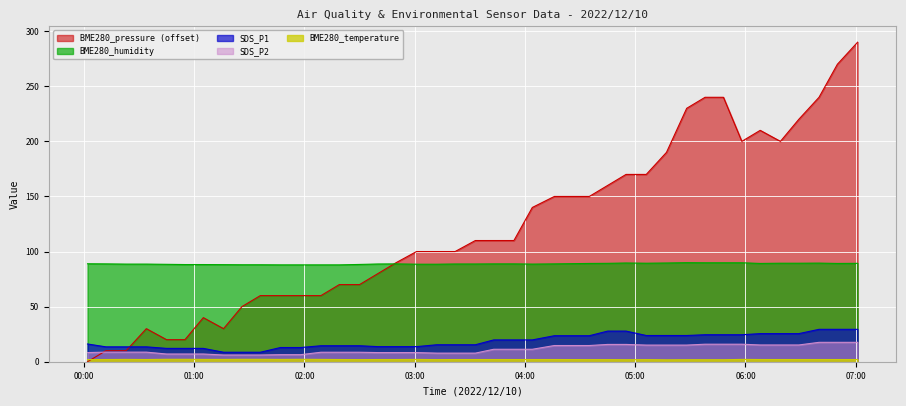

How many distinct data groups are displayed?

5